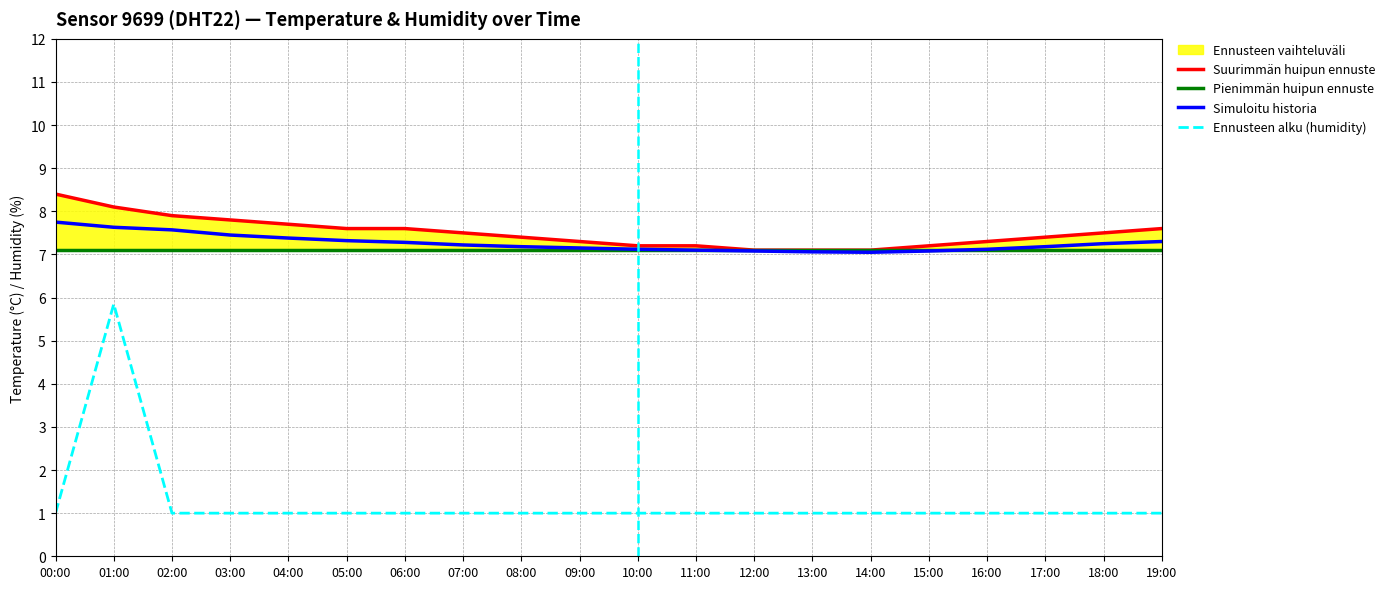

What is the spread (max minus min) of values at 02:00?

6.9